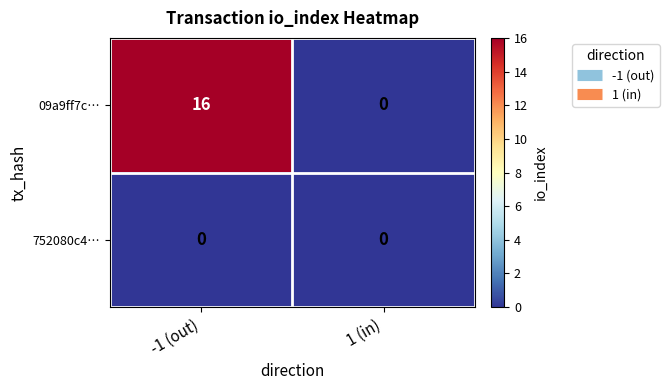

List the series in order of their peak value, highest first.

09a9ff7c…, 752080c4…